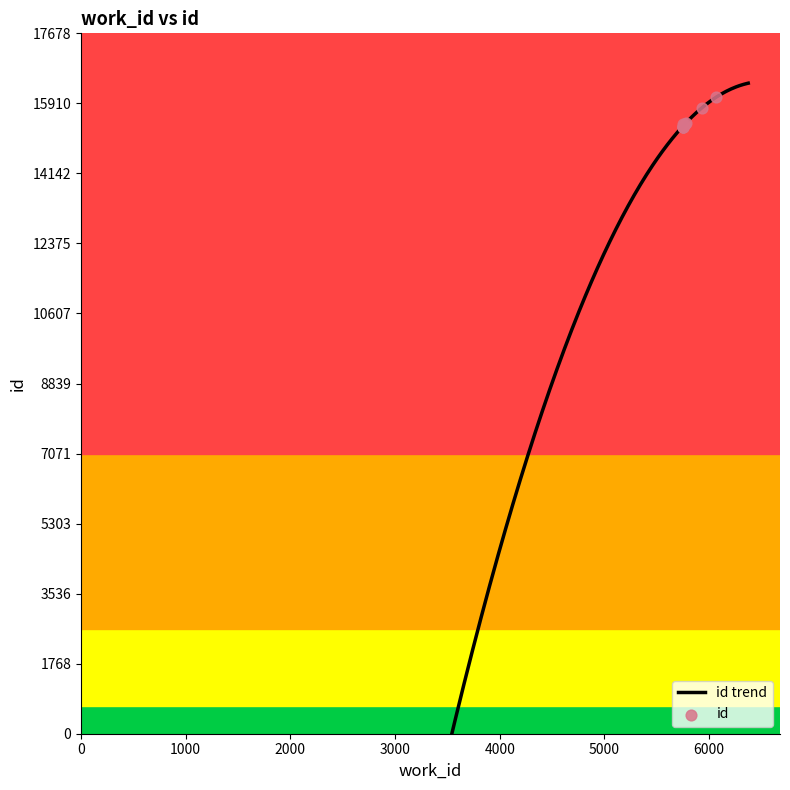

Which has a higher value, 6071 or 5749?

6071